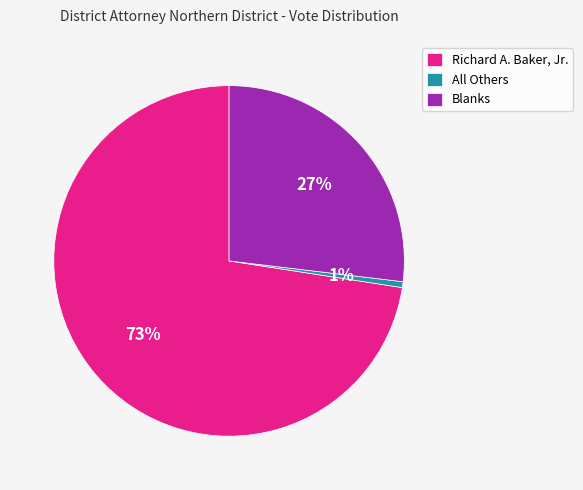

Between Richard A. Baker, Jr. and Blanks, which is larger?

Richard A. Baker, Jr.